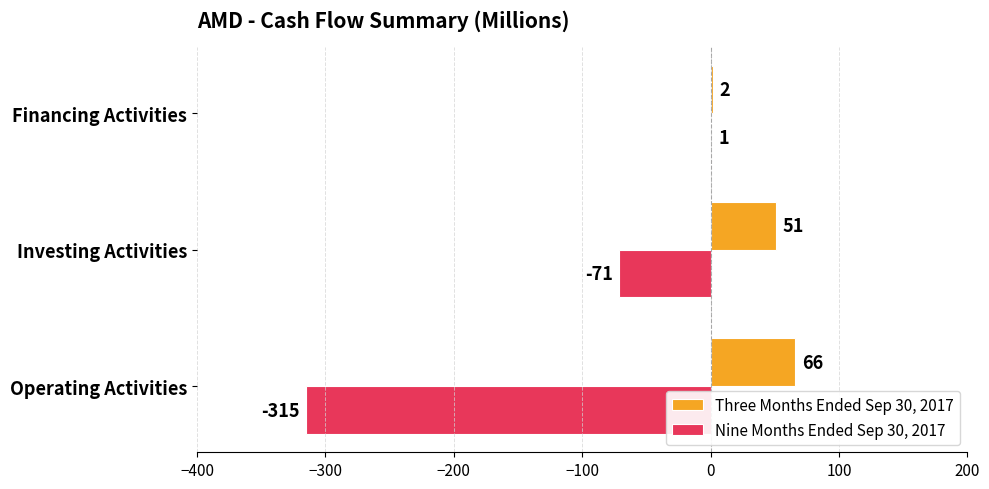

Which series has the largest total across all categories?

Three Months Ended Sep 30, 2017